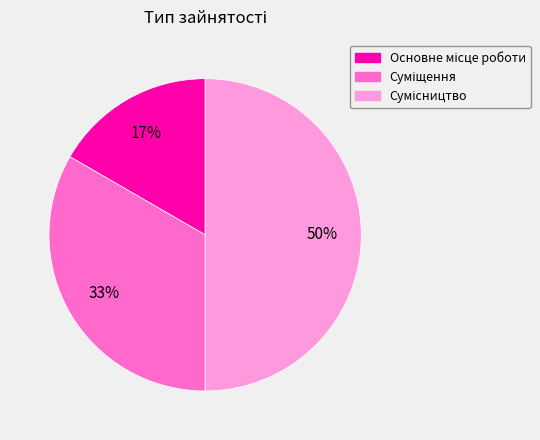

To the nearest percent, what is the average slice percentage?

33%